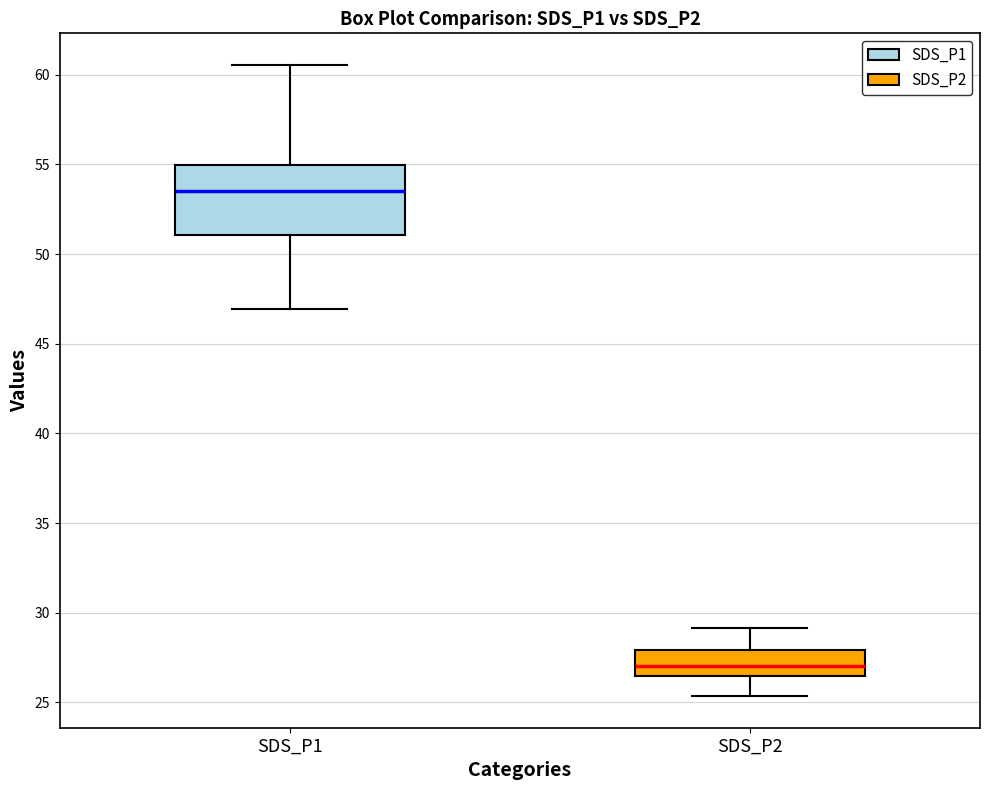

Reading left to right, transcribe this box plot: for each box, give where its median line is, the range the box spans, and where its two whiskers end, as read against the y-axis. The values are not printed on the chart, so give them approximately, as read against the axis.

SDS_P1: median 53.5, box 51.0 to 55.0, whiskers 47.0 to 60.5
SDS_P2: median 27.0, box 26.5 to 28.0, whiskers 25.5 to 29.0